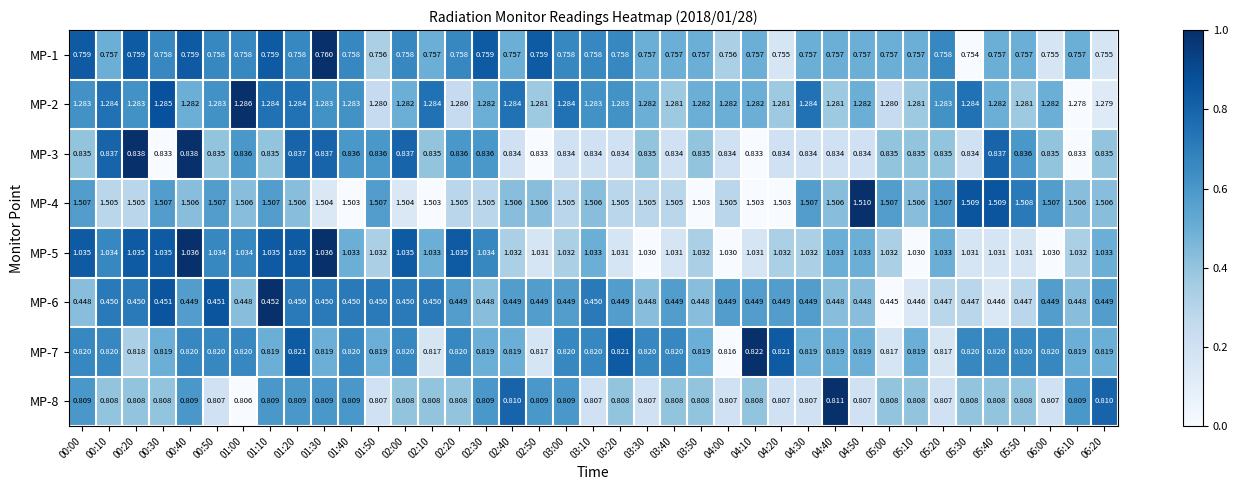

Is the value of MP-6 at 02:50 greater than the value of MP-3 at 03:20?

No